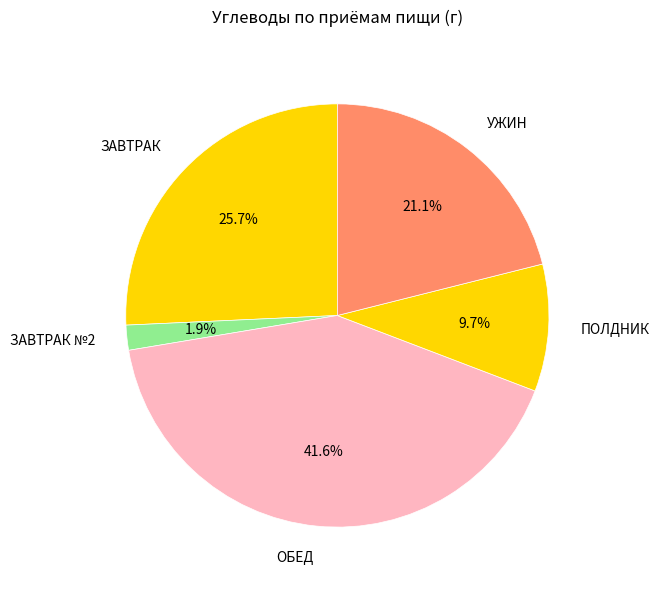

Is the sum of ЗАВТРАК №2 and ЗАВТРАК greater than half?

No